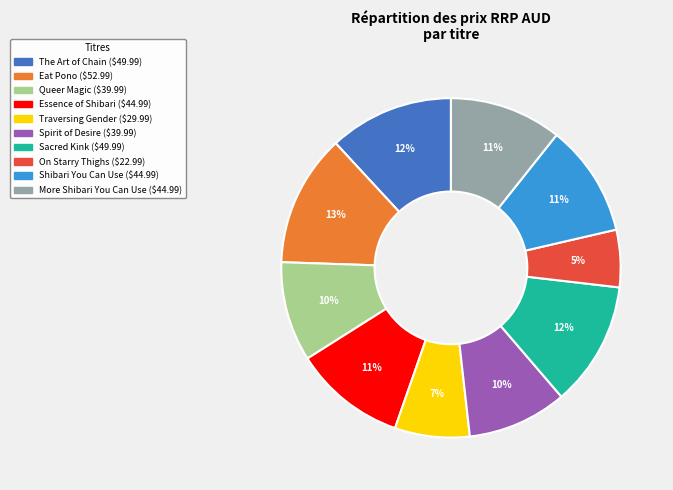

To the nearest percent, what is the difference between the More Shibari You Can Use and Spirit of Desire slice percentages?

1%